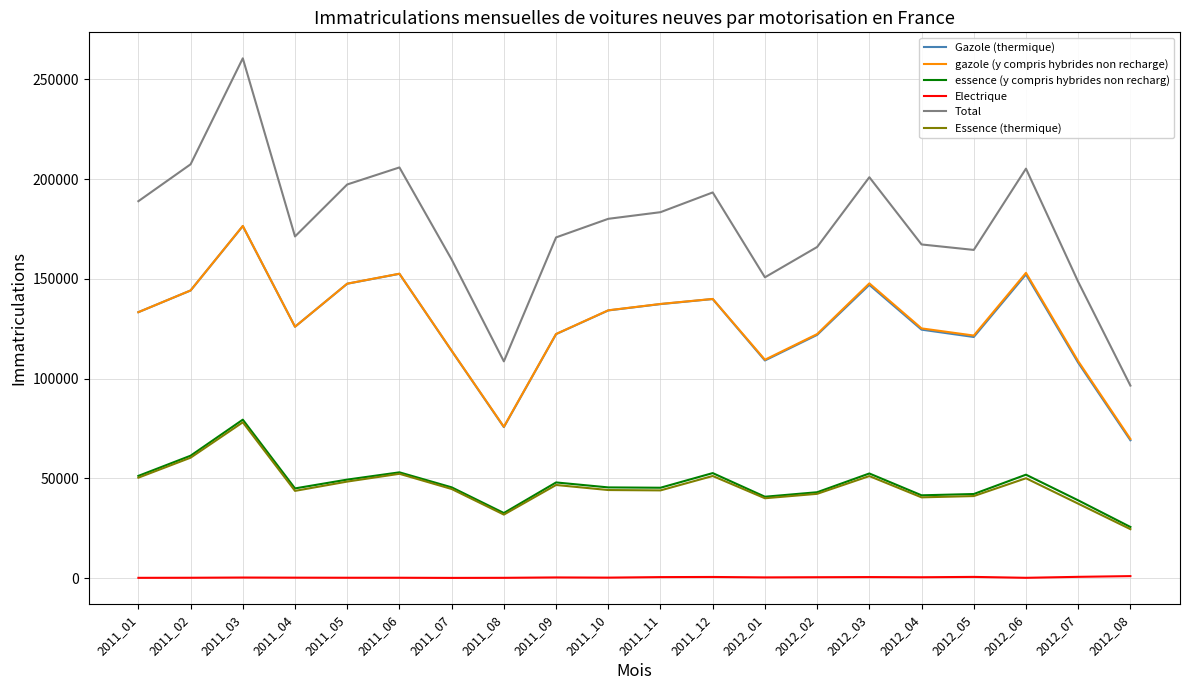

True or false: Electrique and Total intersect in this chart.

False